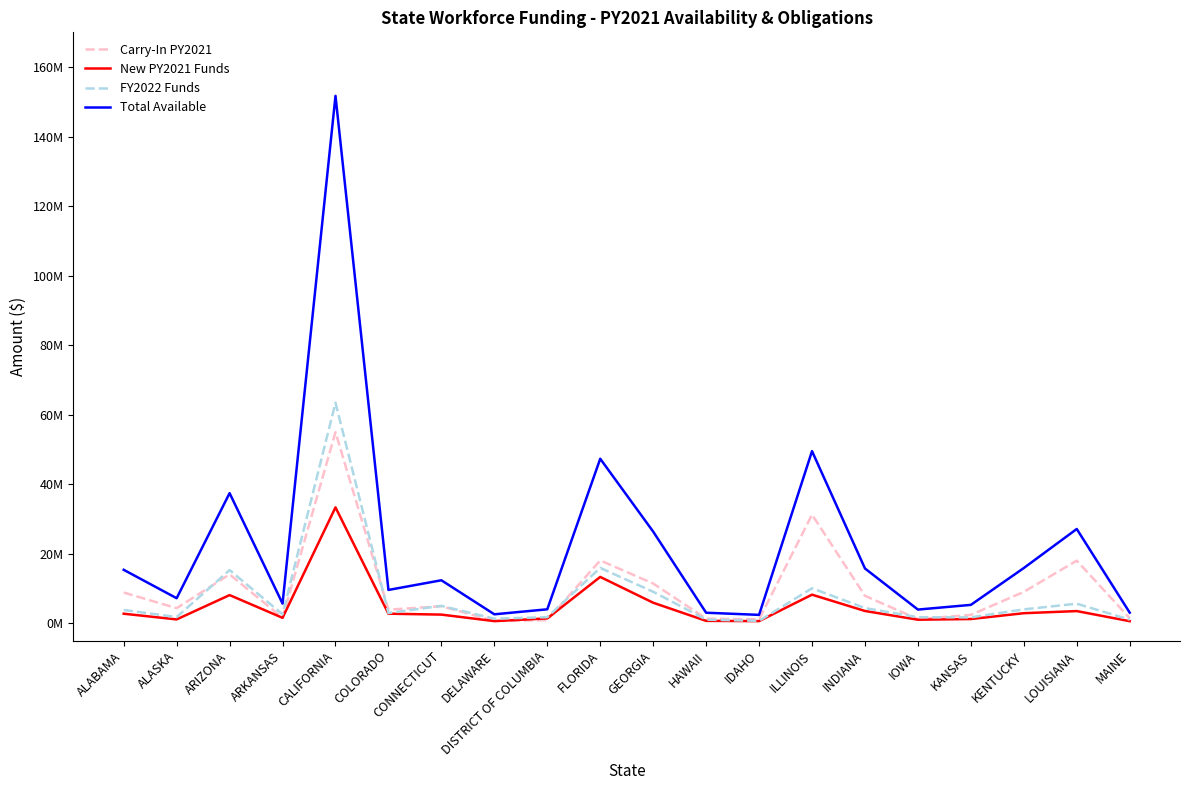

What value does the Total Available series have at IDAHO?

2399300